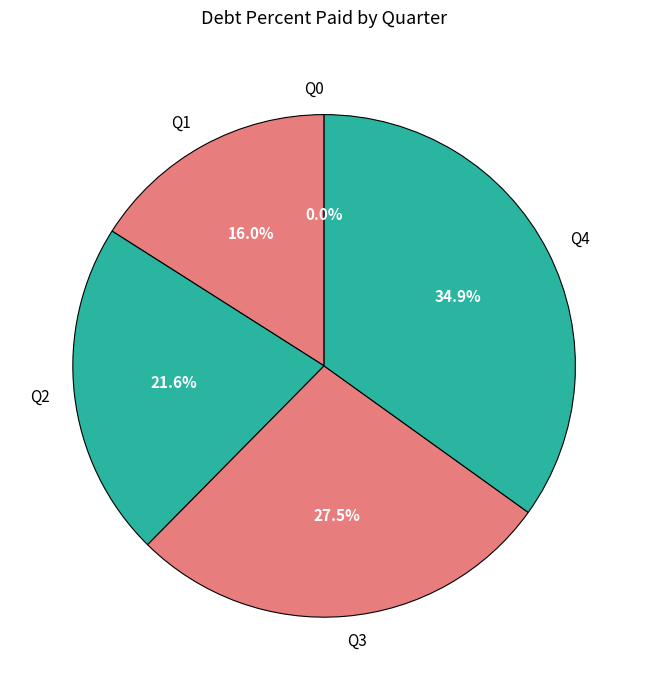

The Q4 slice represents 35% of the pie. True or false?

True